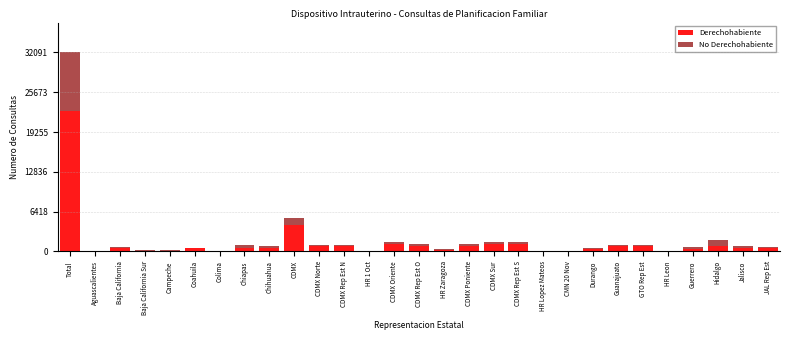

At which category is the sum across all series the highest?

Total